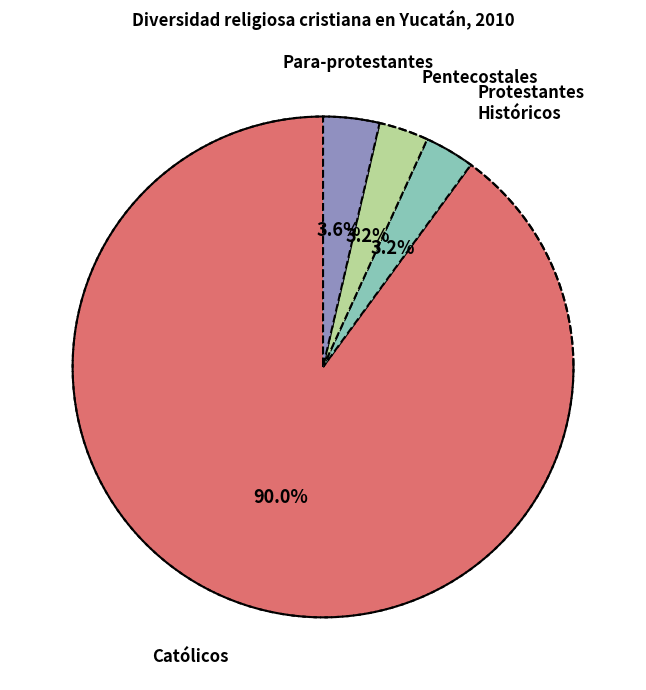

The Protestantes
Históricos slice represents 3% of the pie. True or false?

True